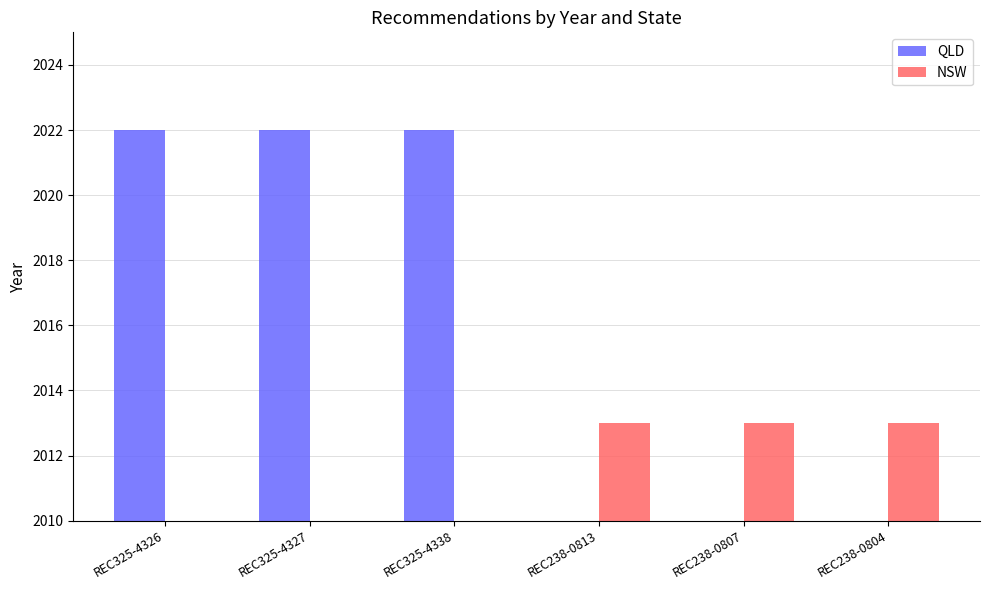

What is the label of the 1st bar from the right?

REC238-0804